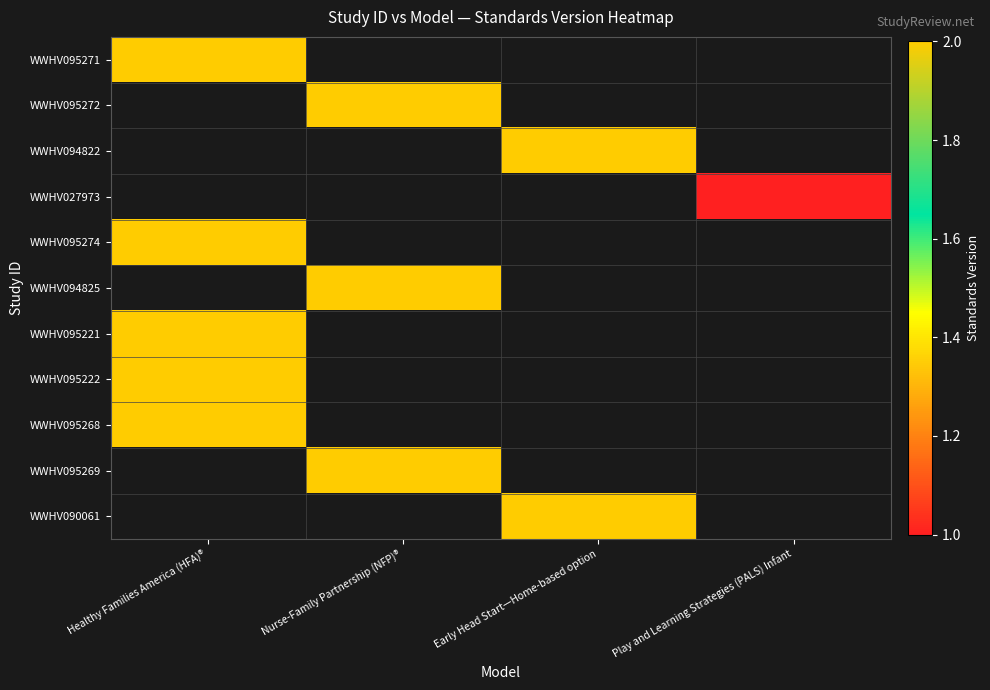

At which category does the chart reach its minimum across all series?

Play and Learning Strategies (PALS) Infant